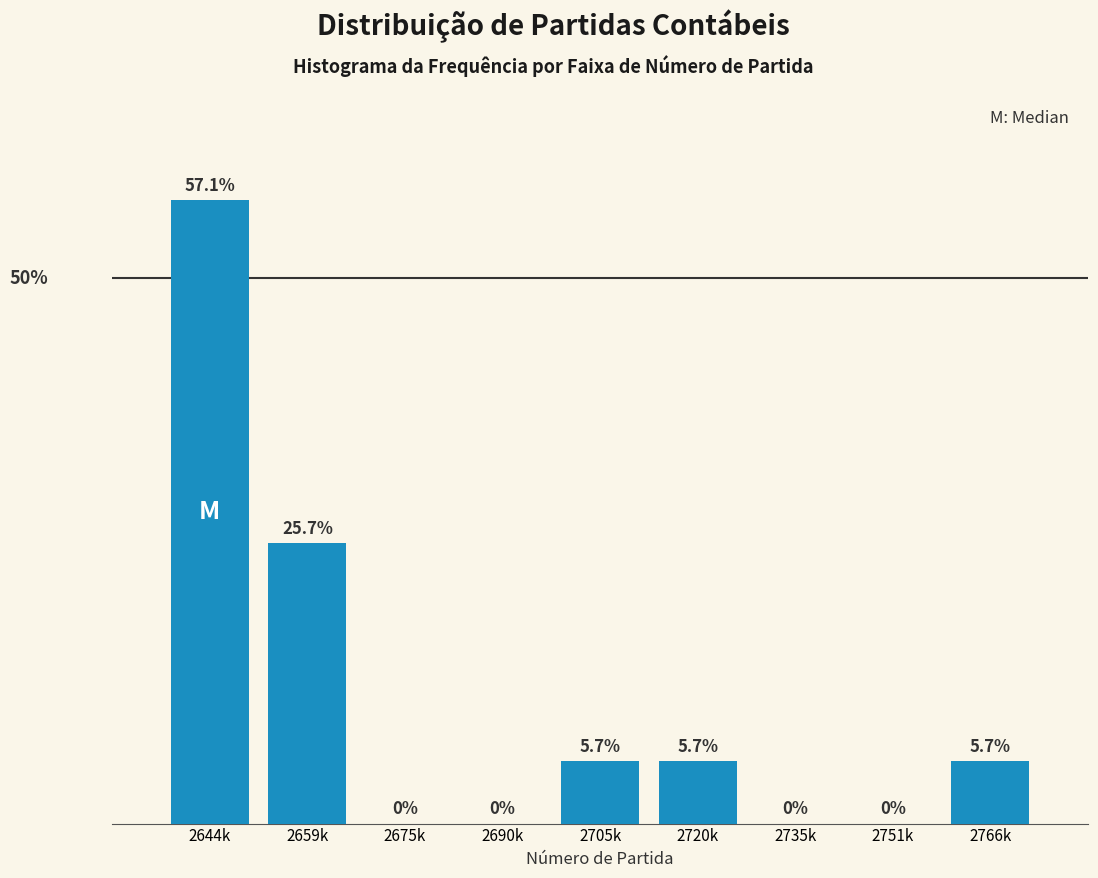

Between 2735k and 2659k, which is larger?

2659k